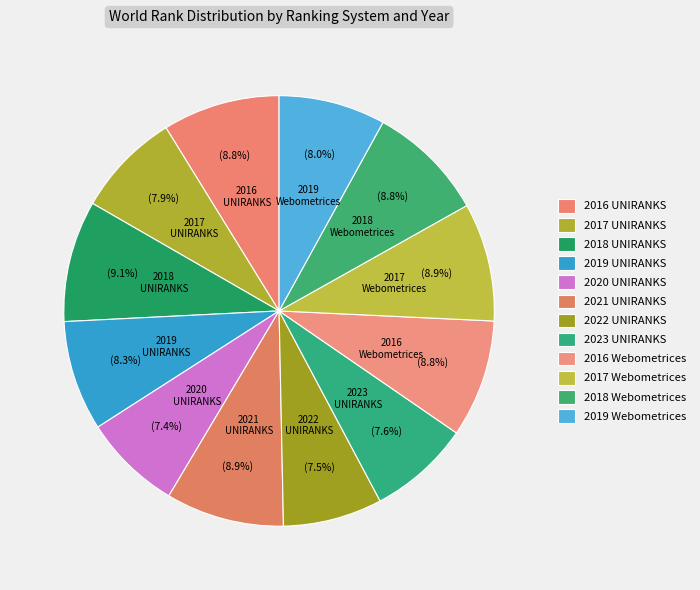

How many segments does this pie chart have?

12